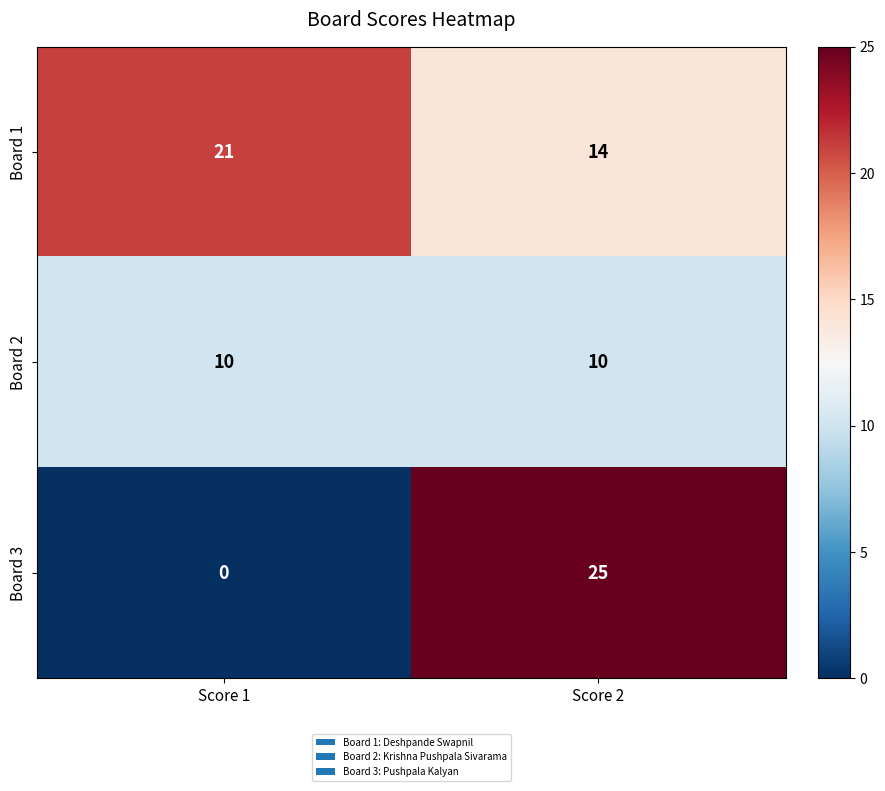

Count the number of categories in the chart.

2